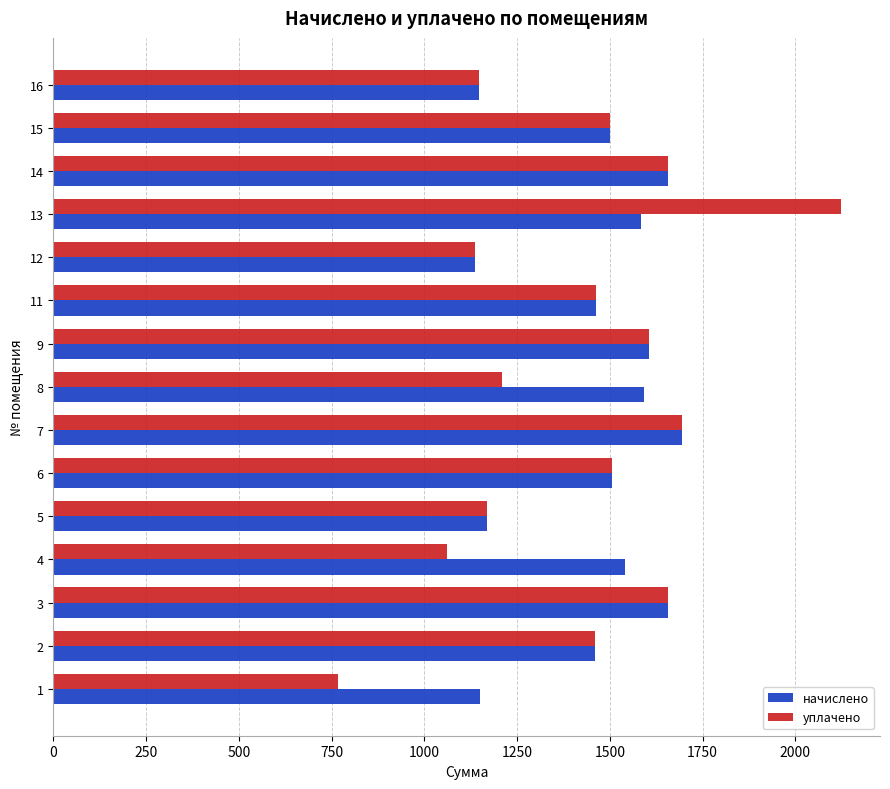

What is the sum of the начислено values at 1 and 15?

2650.5